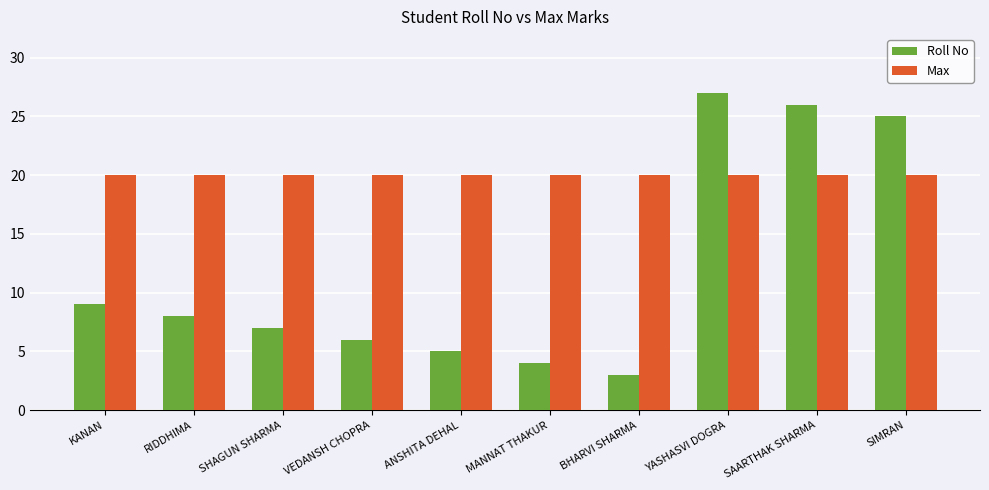

At which category is the sum across all series the highest?

YASHASVI DOGRA